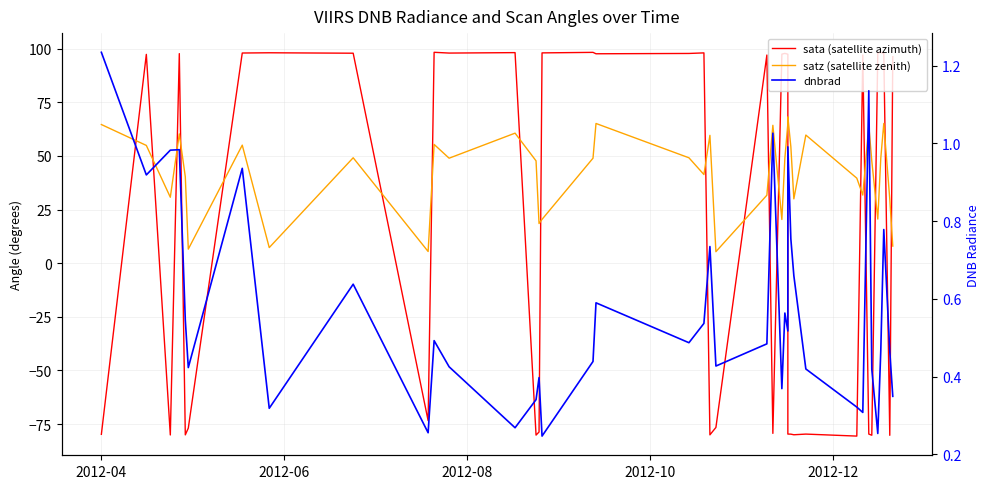

How many times do sata (satellite azimuth) and dnbrad cross each other?

19